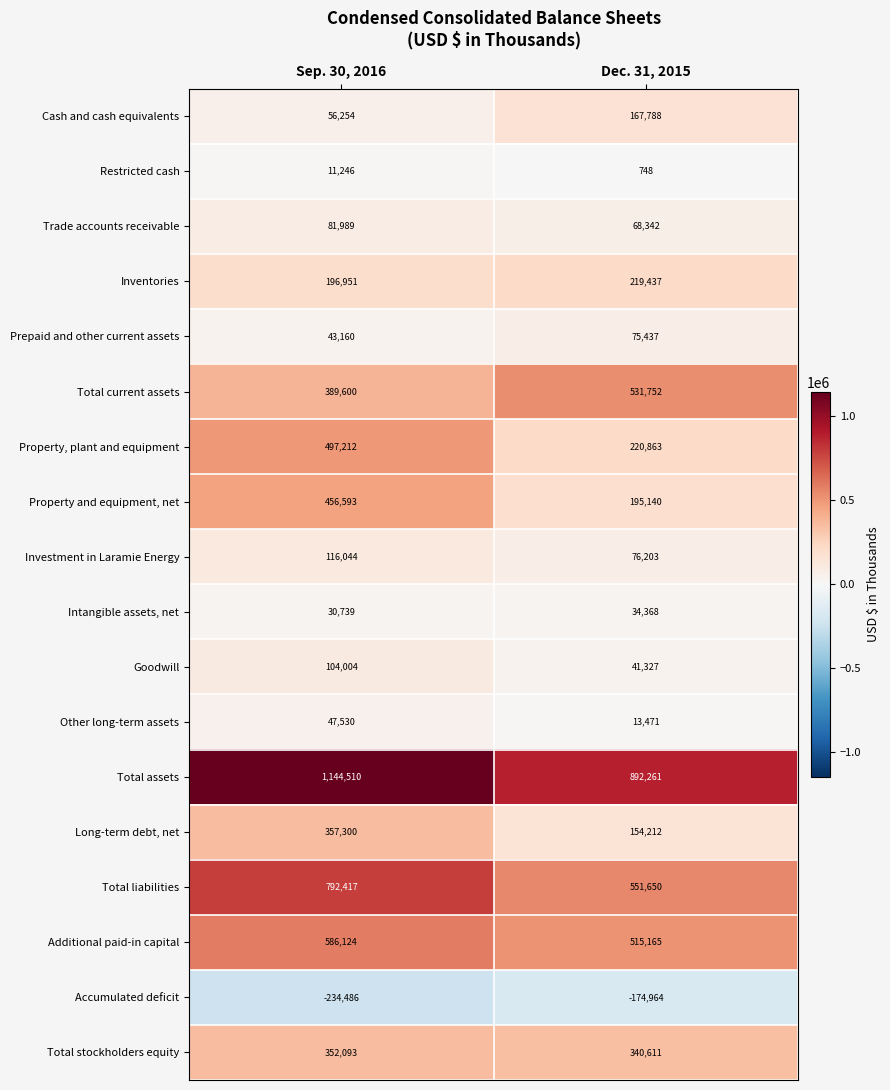

Which series has the largest total across all categories?

Total assets